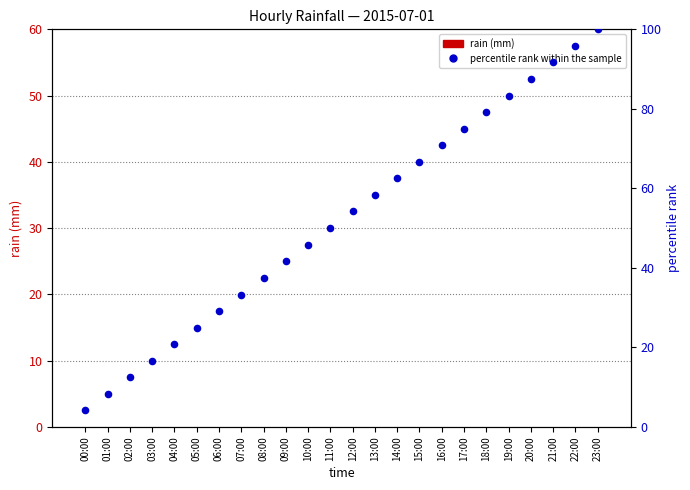

At how many categories does at least one series exceed 47?

13